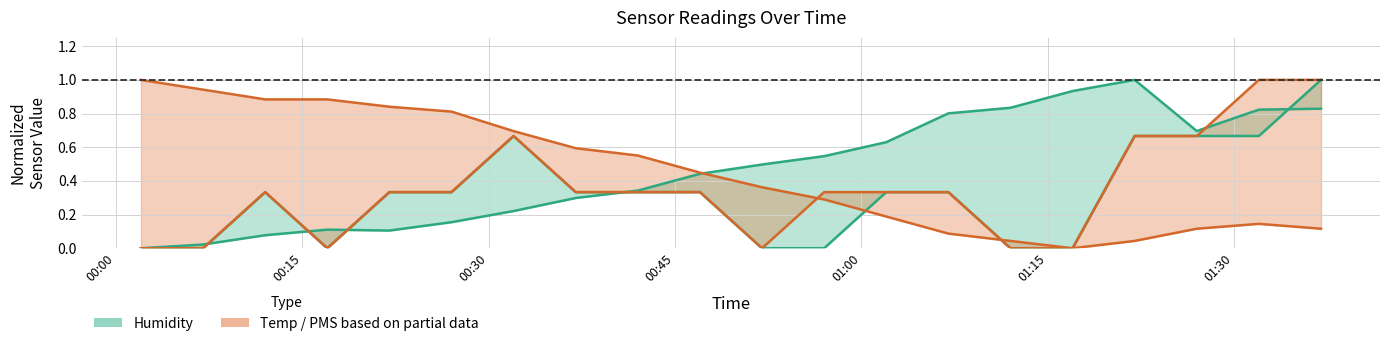

The value of PMS_P1 at 2023/03/19 00:07 is -0.4. True or false?

False